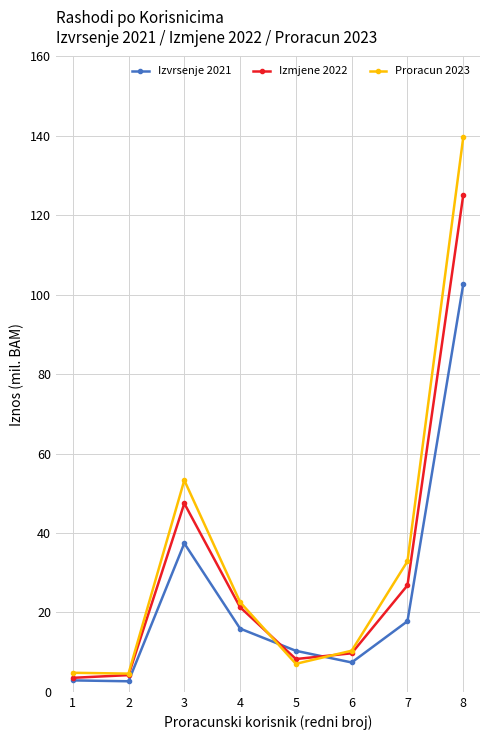

Which series has the largest total across all categories?

Proracun 2023